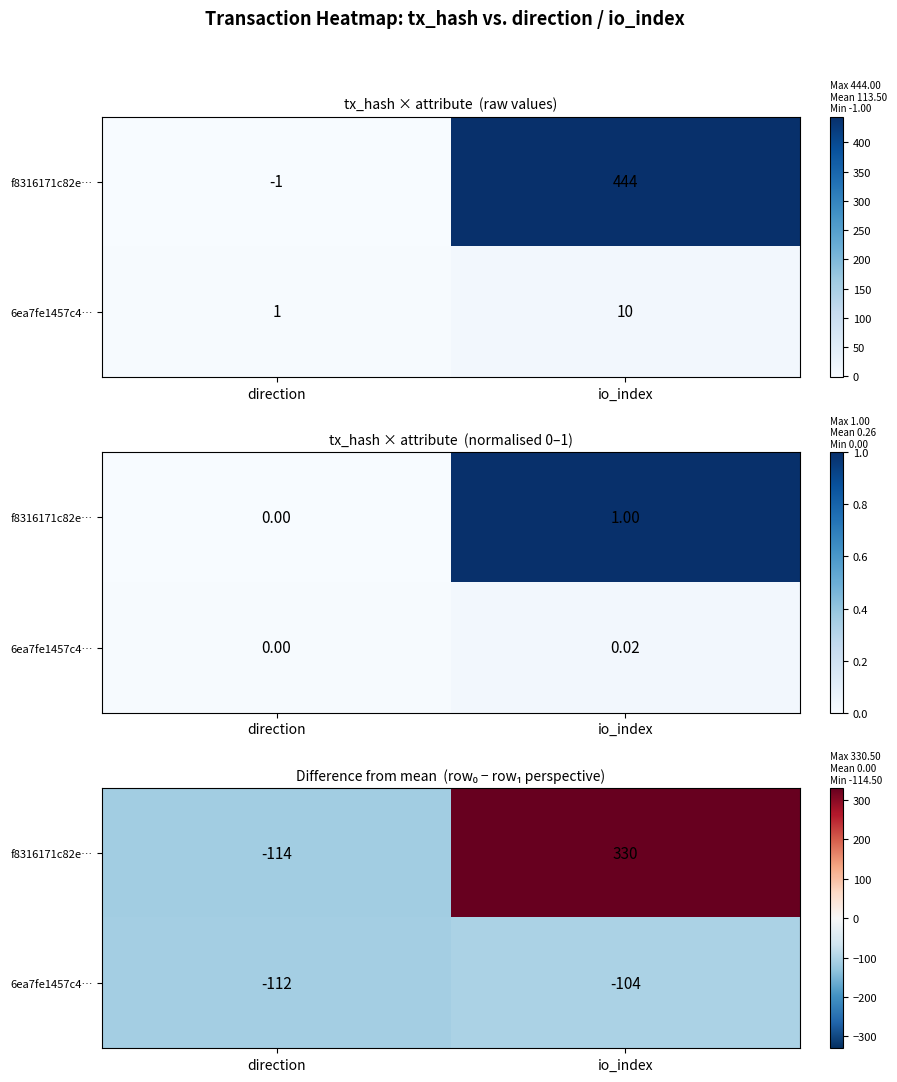

List the labels in order of 6ea7fe1457c4… value, largest first.

io_index, direction